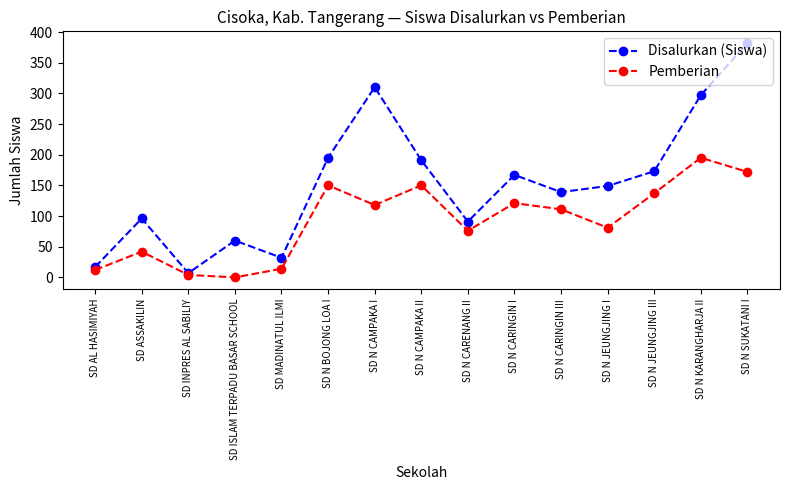

What position from the right is SD N CARINGIN I?

6